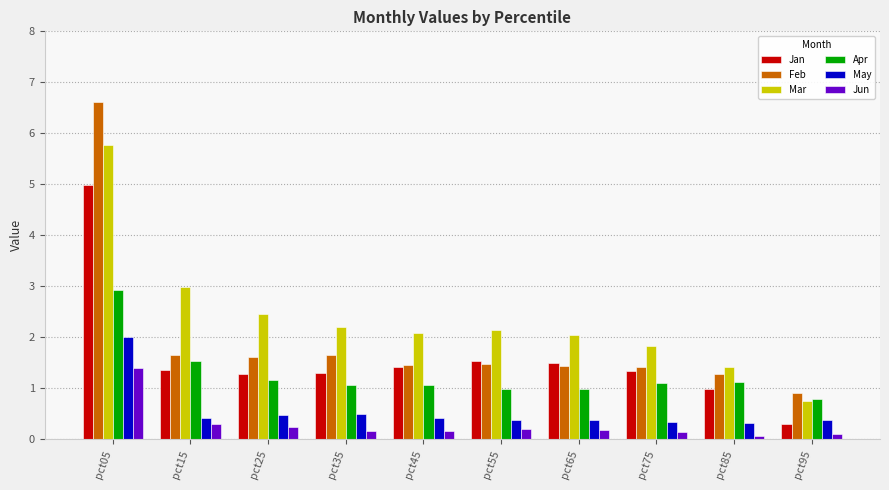

How many bars are there in total?

60